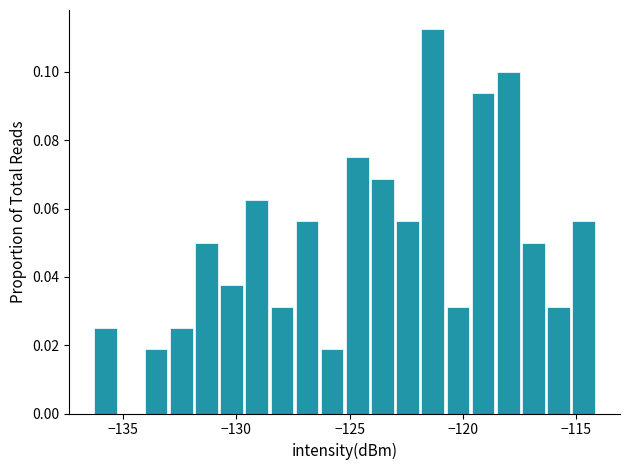

Read against the x-axis, roughly where is the centre of the tallest bar?

-121.5